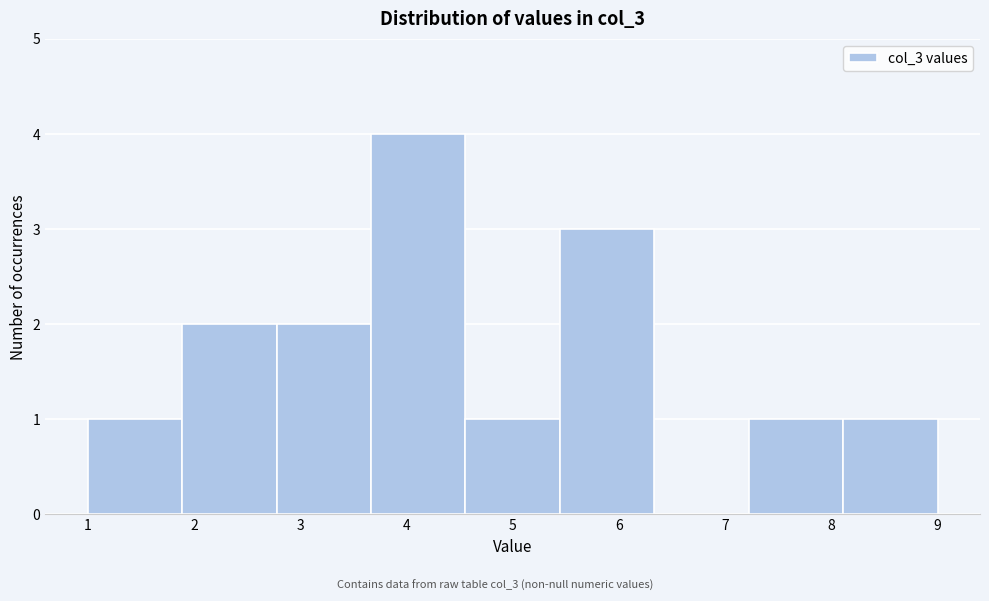

Reading left to right, list every bar in this chart as the range it spans on the x-axis followed by its height. Neither the bar edges nor the heights are printed on the chart, so give them approximately, as read against the axes.

1.0 to 1.9: 1
1.9 to 2.8: 2
2.8 to 3.7: 2
3.7 to 4.6: 4
4.6 to 5.4: 1
5.4 to 6.3: 3
6.3 to 7.2: 0
7.2 to 8.1: 1
8.1 to 9.0: 1